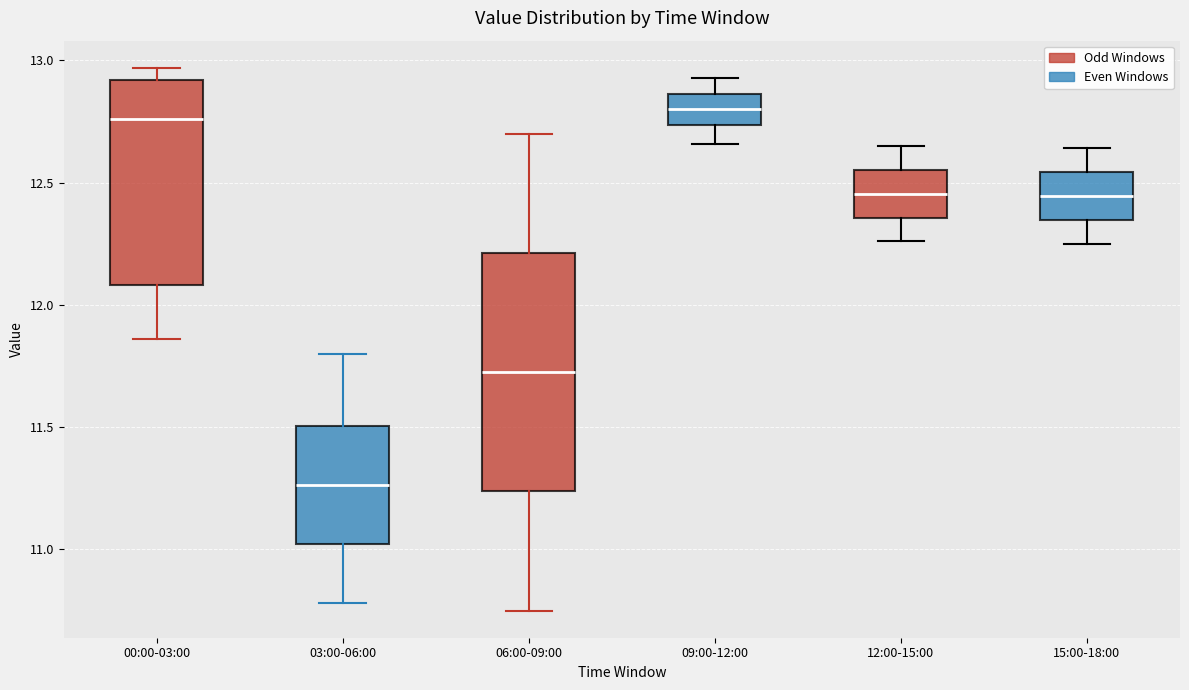

Reading left to right, transcribe this box plot: for each box, give where its median line is, the range the box spans, and where its two whiskers end, as read against the y-axis. The values are not printed on the chart, so give them approximately, as read against the axis.

00:00-03:00: median 12.75, box 12.10 to 12.90, whiskers 11.85 to 12.95
03:00-06:00: median 11.25, box 11.00 to 11.50, whiskers 10.80 to 11.80
06:00-09:00: median 11.75, box 11.25 to 12.20, whiskers 10.75 to 12.70
09:00-12:00: median 12.80, box 12.75 to 12.85, whiskers 12.65 to 12.95
12:00-15:00: median 12.45, box 12.35 to 12.55, whiskers 12.25 to 12.65
15:00-18:00: median 12.45, box 12.35 to 12.55, whiskers 12.25 to 12.65